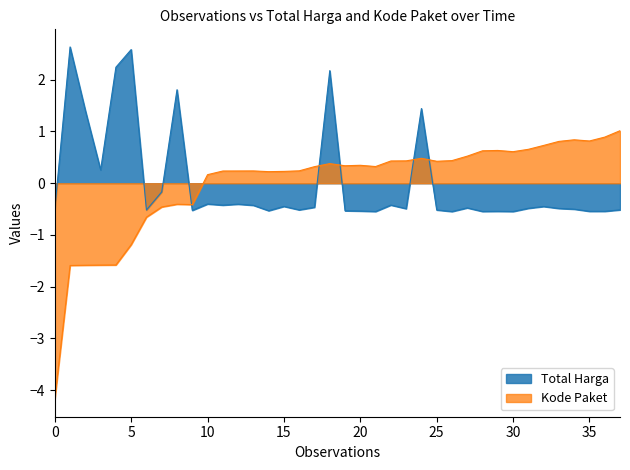

True or false: Total Harga has a value of -0.3 at 28.

False